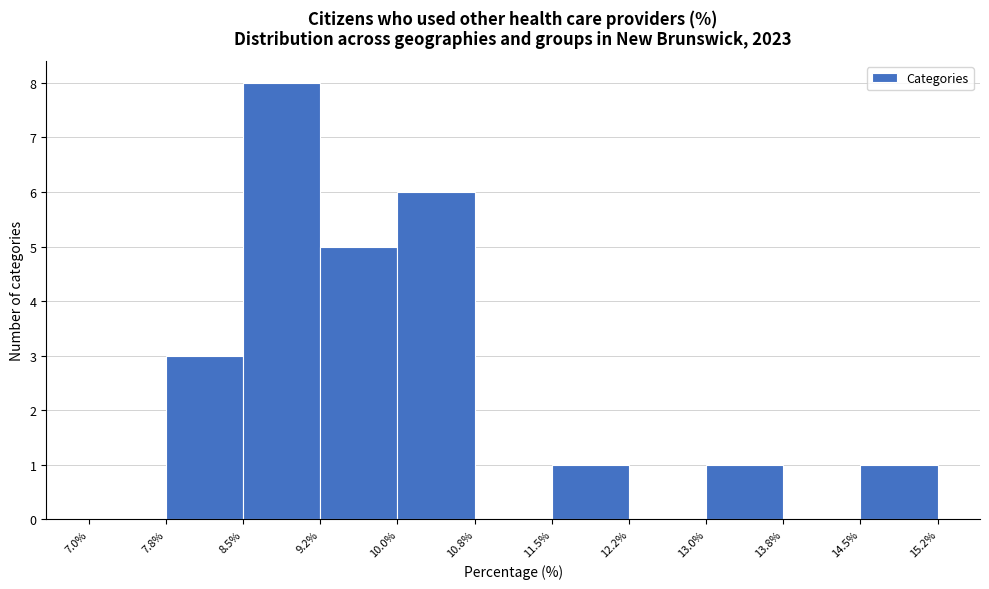

Reading left to right, list every bar in this chart as the range it spans on the x-axis followed by its height. The values are not printed on the chart, so give them approximately, as read against the axis.

7.0% to 7.8%: 0
7.8% to 8.5%: 3
8.5% to 9.2%: 8
9.2% to 10.0%: 5
10.0% to 10.8%: 6
10.8% to 11.5%: 0
11.5% to 12.2%: 1
12.2% to 13.0%: 0
13.0% to 13.8%: 1
13.8% to 14.5%: 0
14.5% to 15.2%: 1